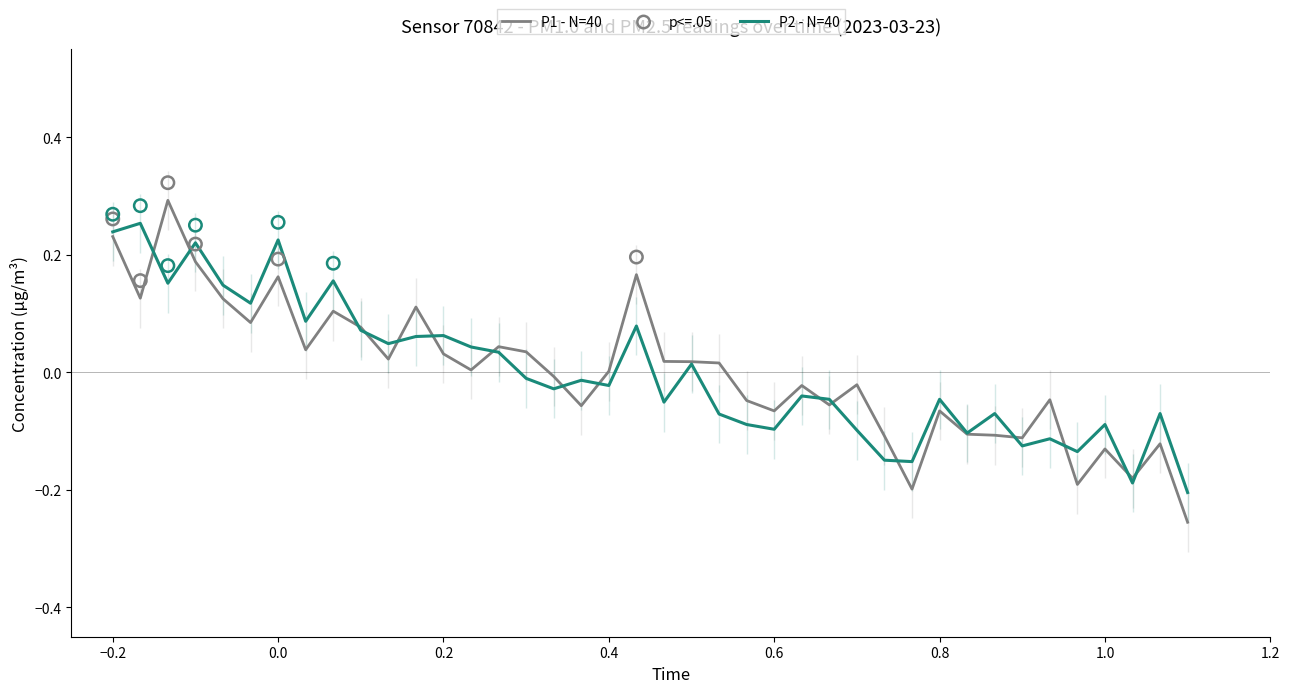

Which series has the largest total across all categories?

P2